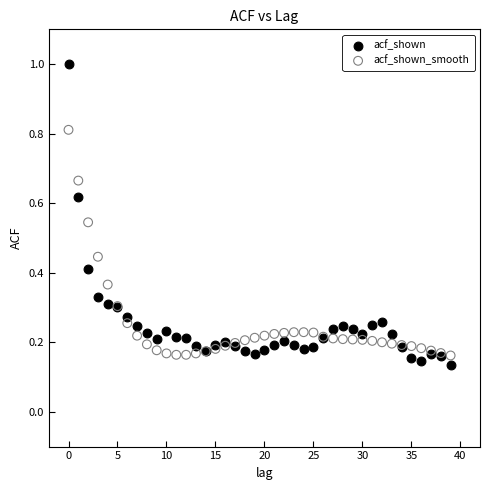

Which series reaches the maximum Y coordinate?

acf_shown